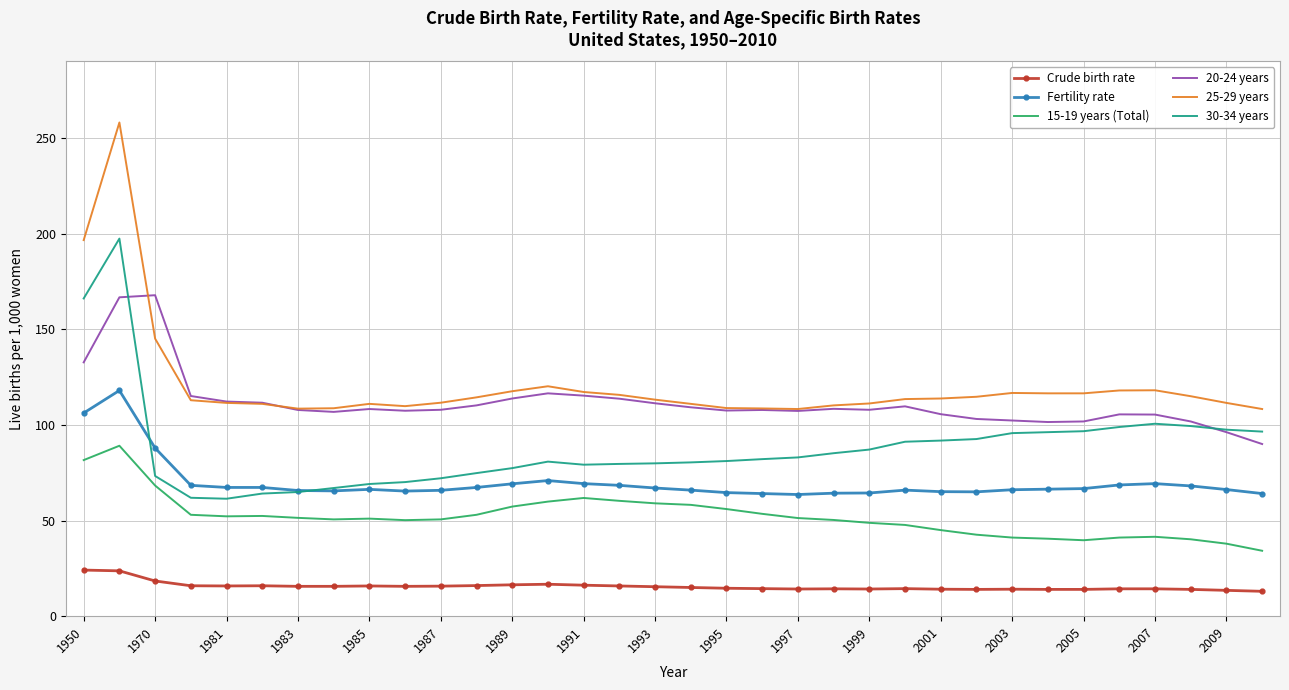

True or false: 20-24 years and Fertility rate intersect in this chart.

False